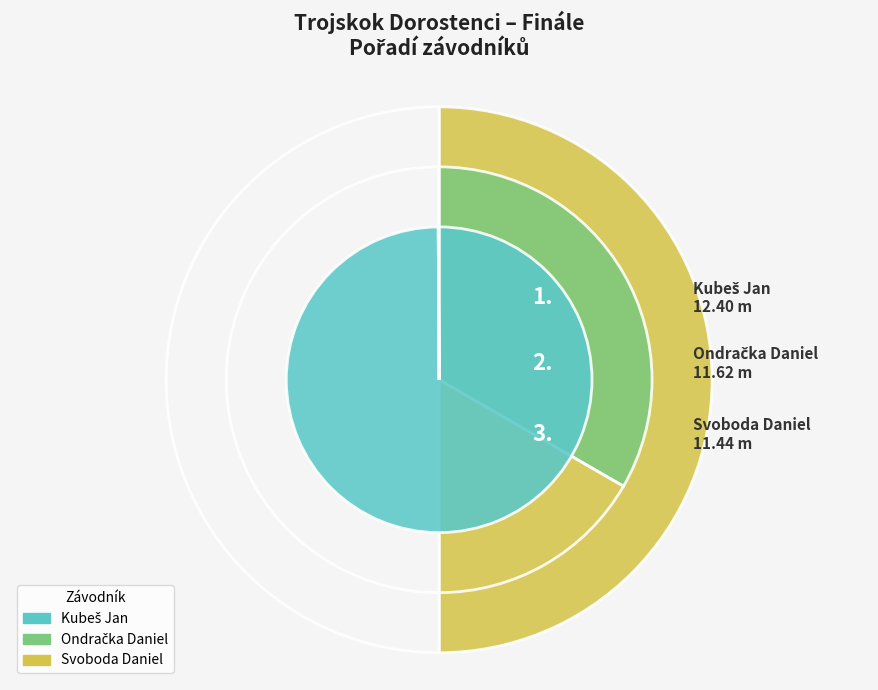

Is there any slice that represents more than half of the pie?

No